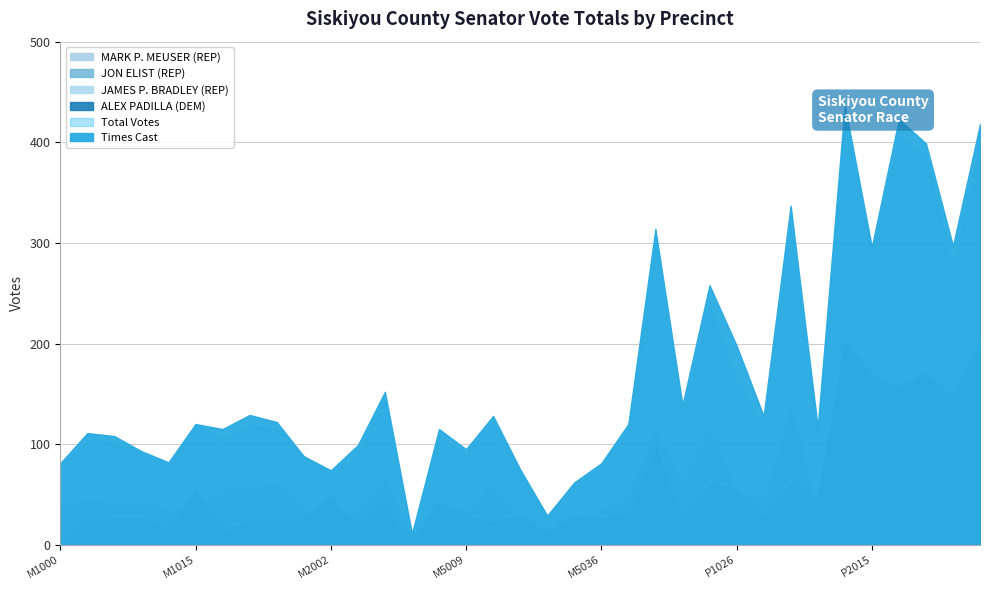

In JON ELIST (REP), how many points are higher than both neighbors (excluding endpoints)?

9